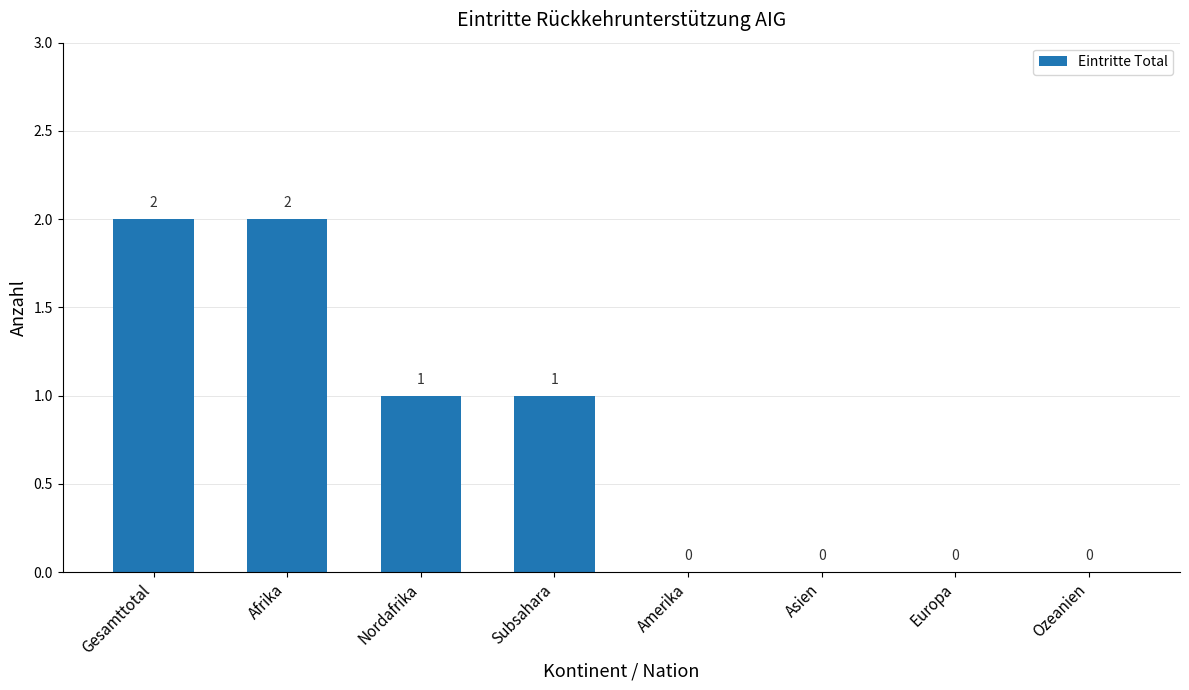

Reading left to right, list all the values displayed in this chart.

Gesamttotal=2	Afrika=2	Nordafrika=1	Subsahara=1	Amerika=0	Asien=0	Europa=0	Ozeanien=0